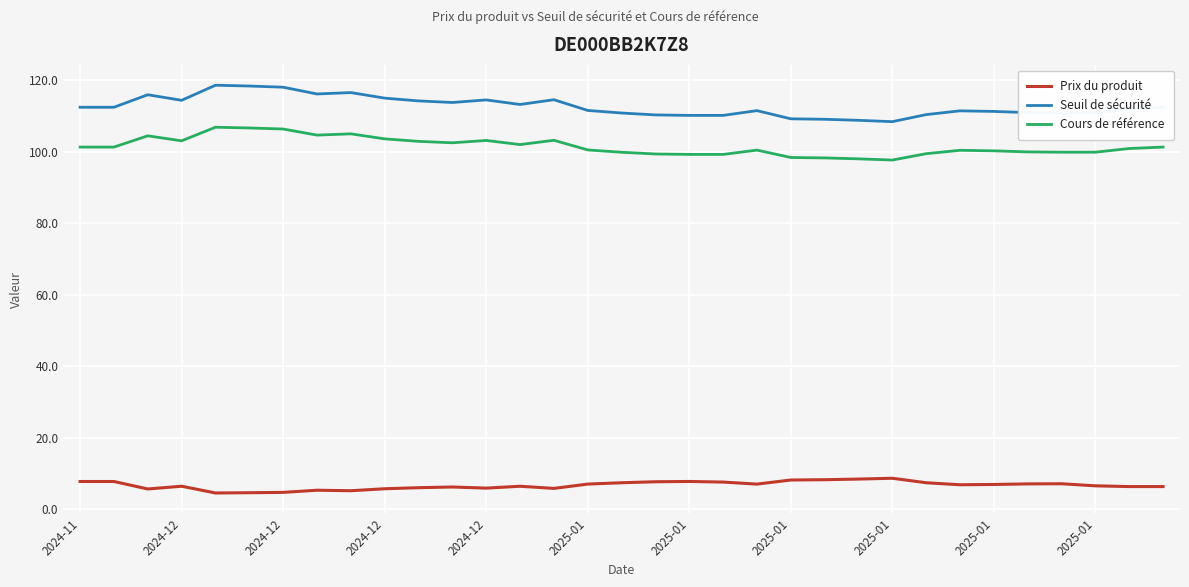

Which series has the largest total across all categories?

Seuil de sécurité